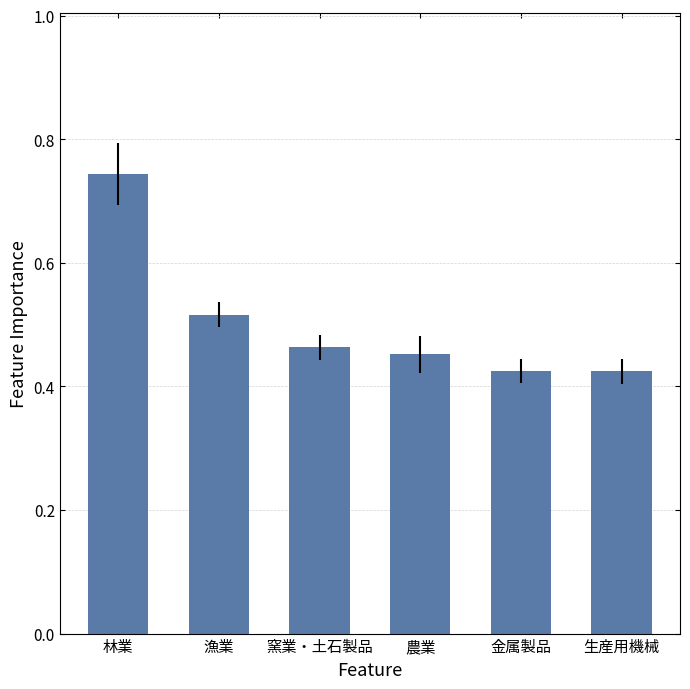

Does the chart contain any negative values?

No